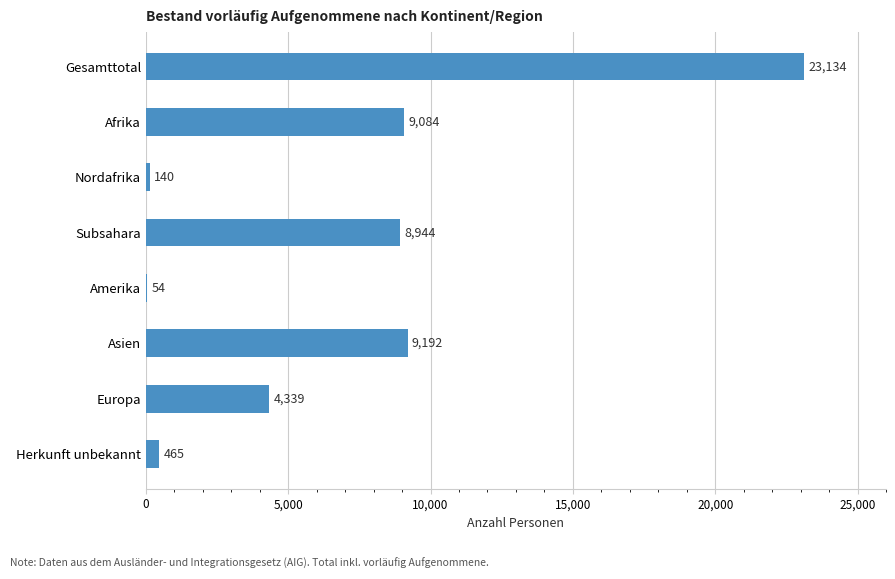

What is the greatest value displayed?

23134